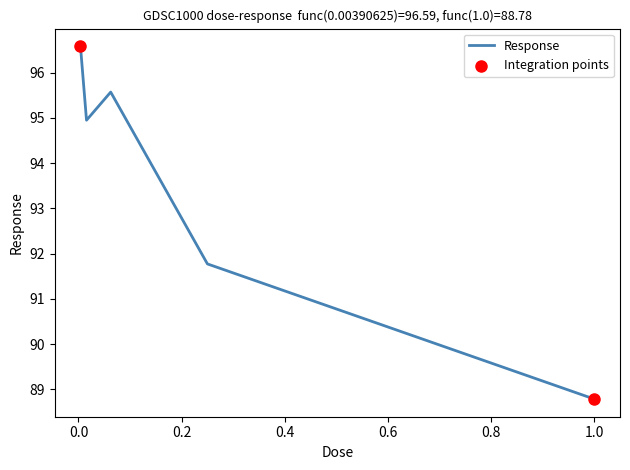

How many interior local valleys (lower than both neighbors) does the data have?

1